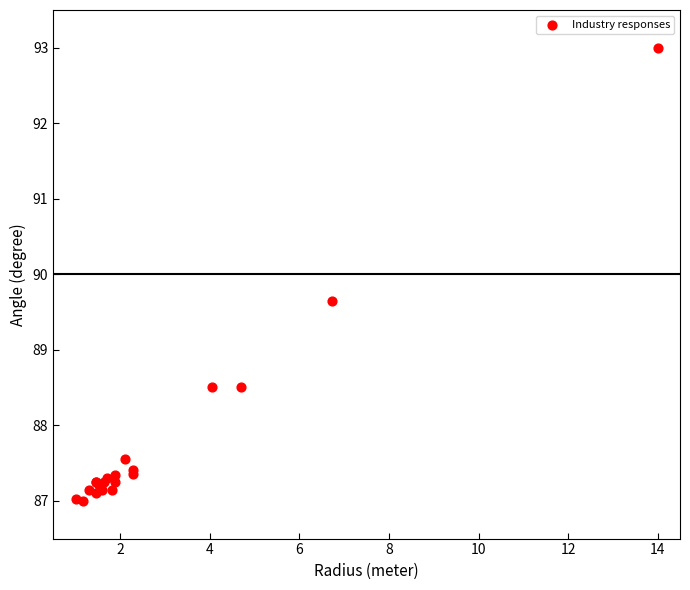

What Y value in the scatter plot is closest to 90?

89.7